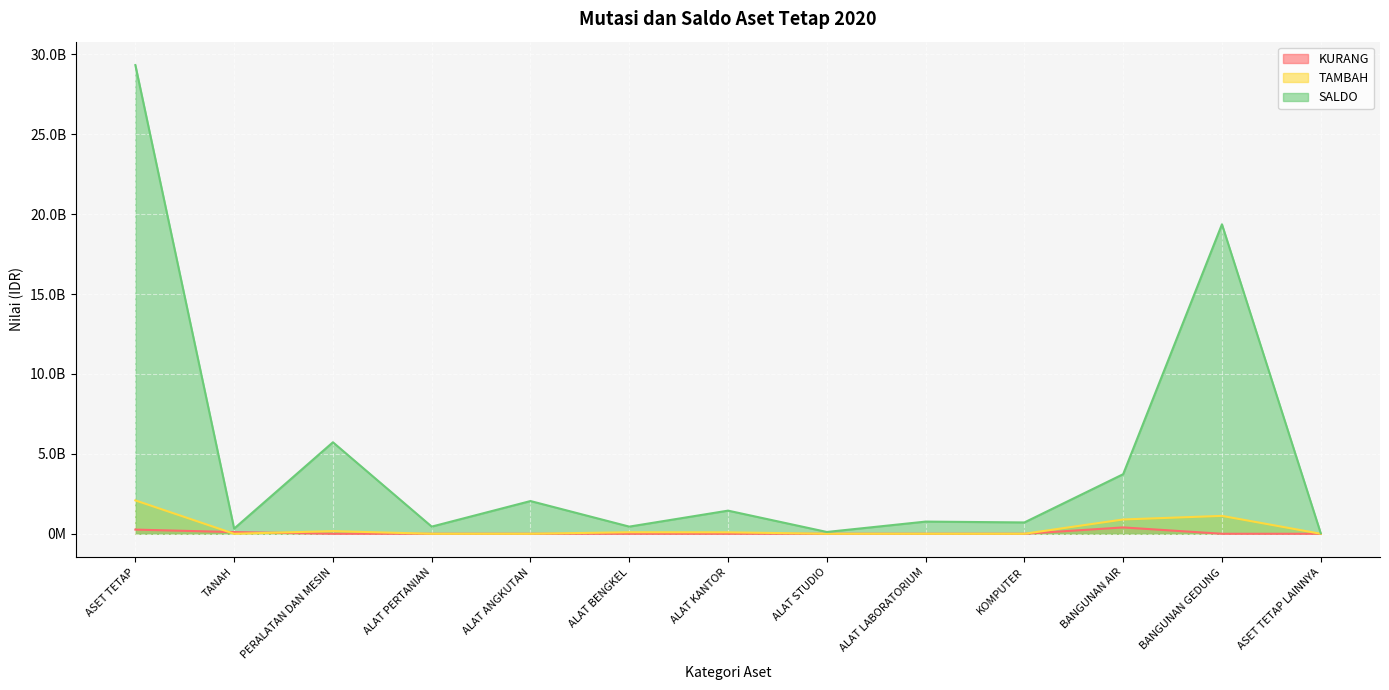

What is the spread (max minus min) of values at ALAT BENGKEL?

448036000